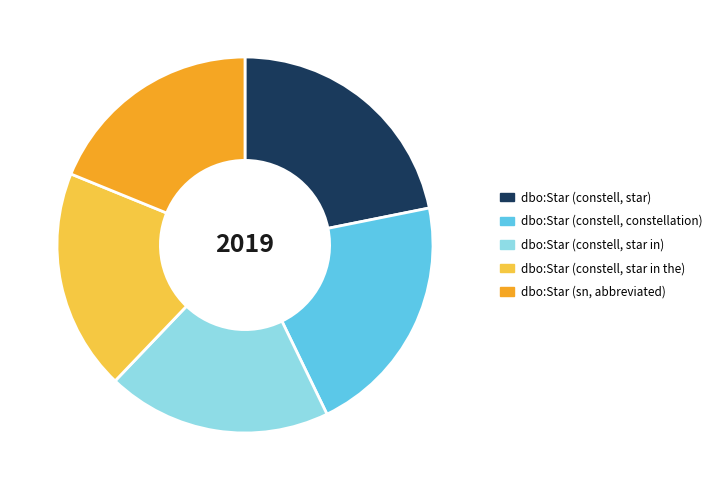

Do dbo:Star (constell, star) and dbo:Star (constell, star in the) together represent more than half of the pie?

No